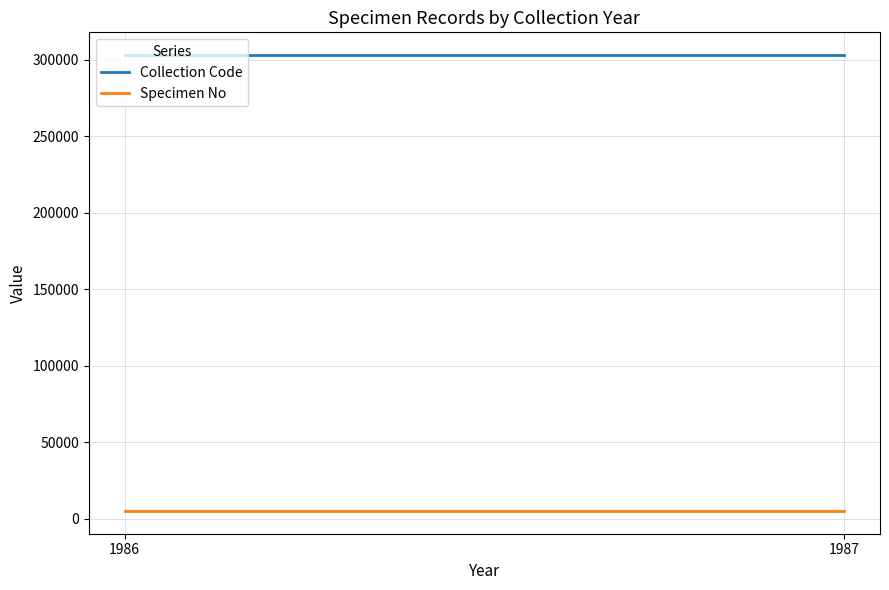

Reading right to left, extract all data points from this chart.

Collection Code: 1987=302950	1986=302950
Specimen No: 1987=5053	1986=5053